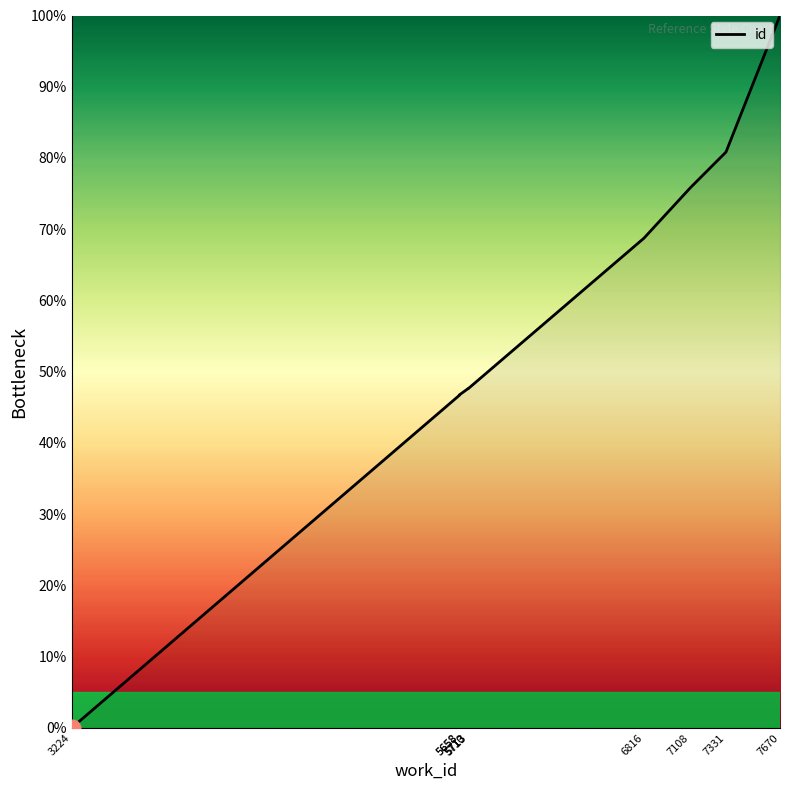

Reading left to right, extract all data points from this chart.

3224=0.0	5658=46.7	5658=46.8	5710=47.6	5713=47.6	5713=47.6	6816=68.7	7108=75.8	7331=80.8	7670=100.0